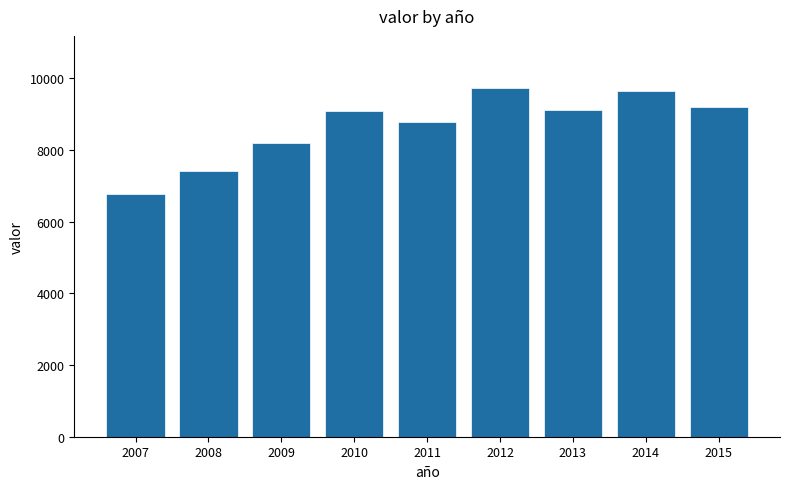

At which category does the chart reach its minimum across all series?

2007